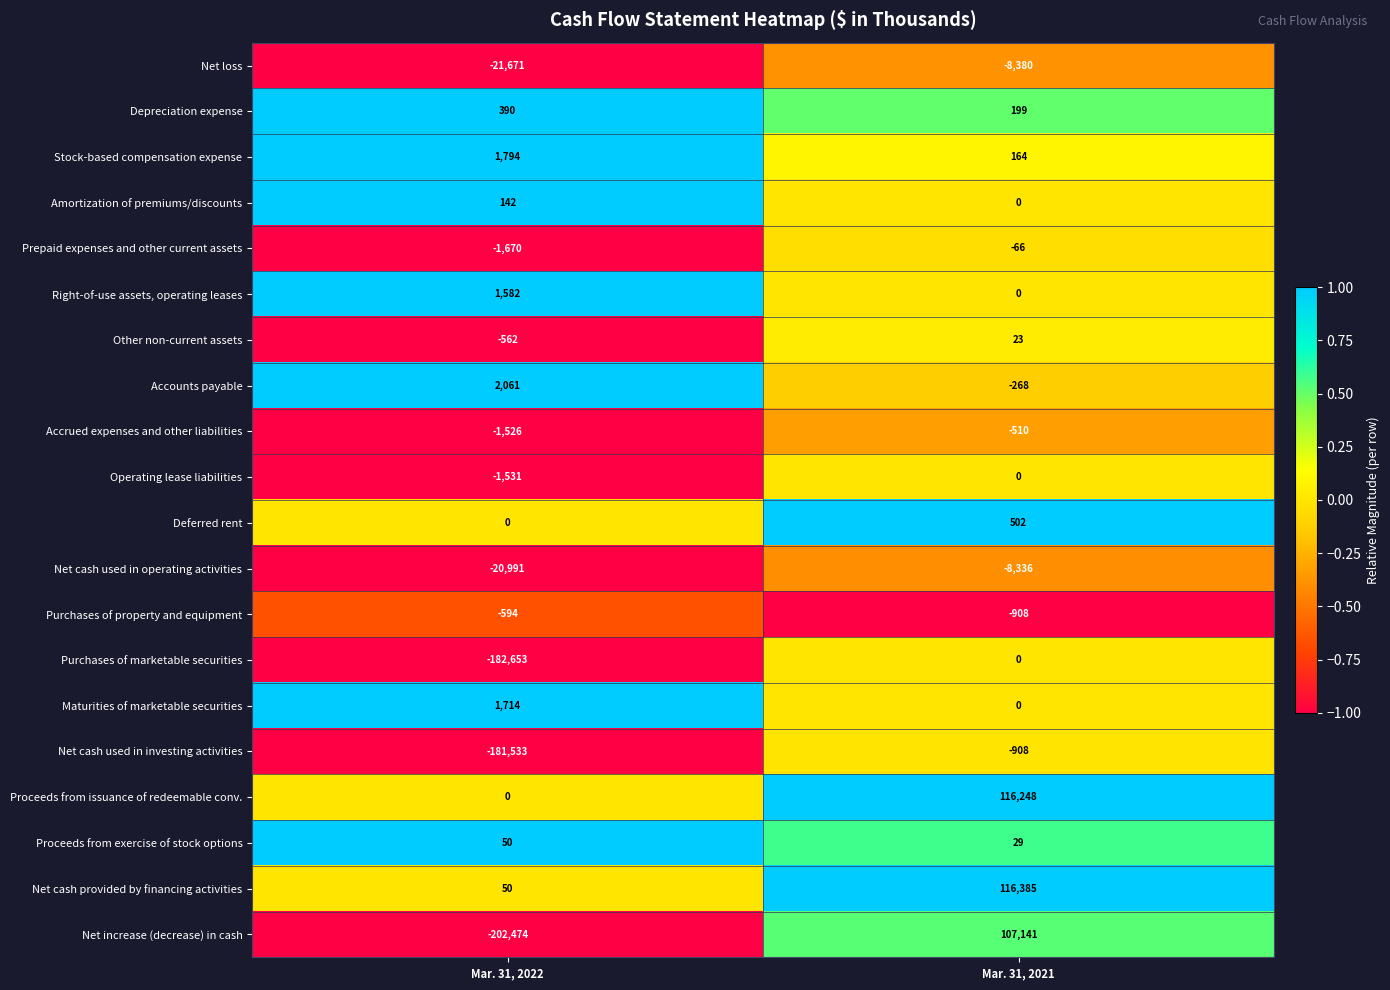

What is the maximum value shown in the chart?

116385